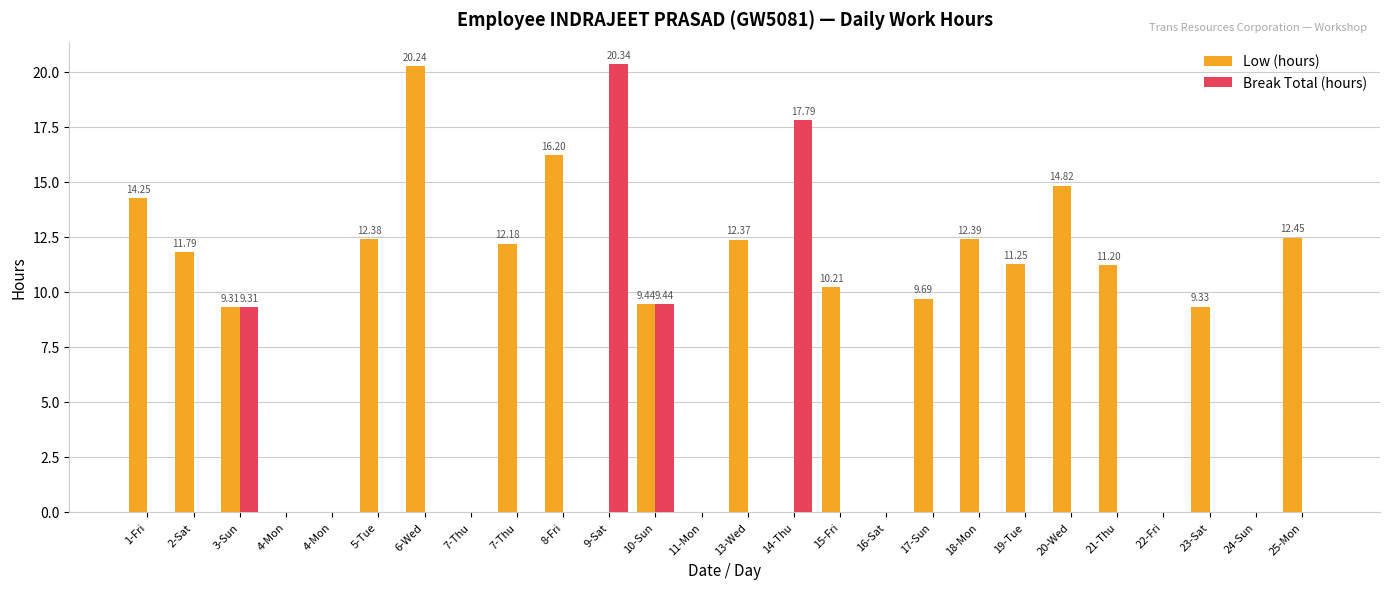

Count the number of categories in the chart.

26